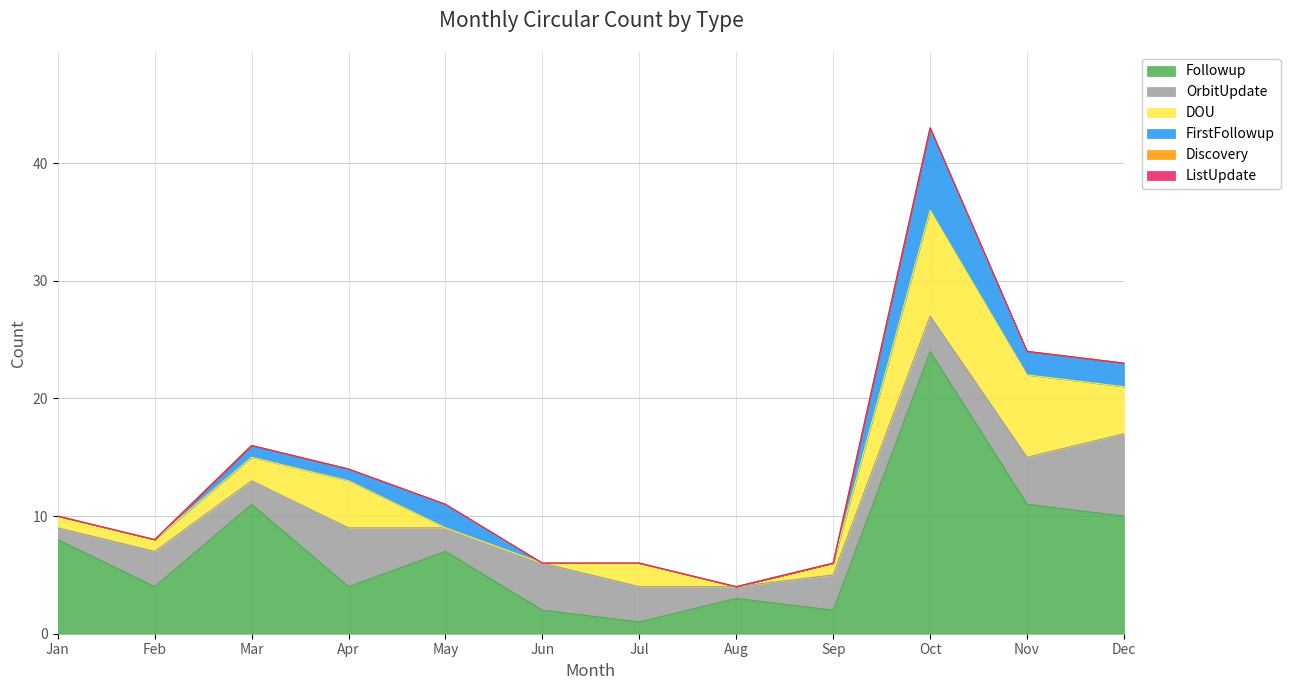

Reading left to right, transcribe all the data shown in this chart.

Followup: 8	4	11	4	7	2	1	3	2	24	11	10
OrbitUpdate: 1	3	2	5	2	4	3	1	3	3	4	7
DOU: 1	1	2	4	0	0	2	0	1	9	7	4
FirstFollowup: 0	0	1	1	2	0	0	0	0	7	2	2
Discovery: 0	0	0	0	0	0	0	0	0	0	0	0
ListUpdate: 0	0	0	0	0	0	0	0	0	0	0	0